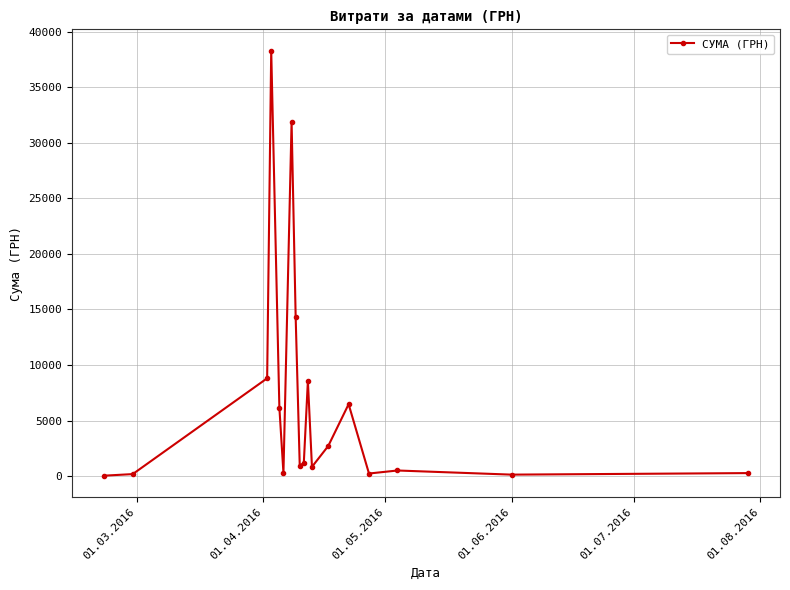

What is the sum of all values?

121839.8